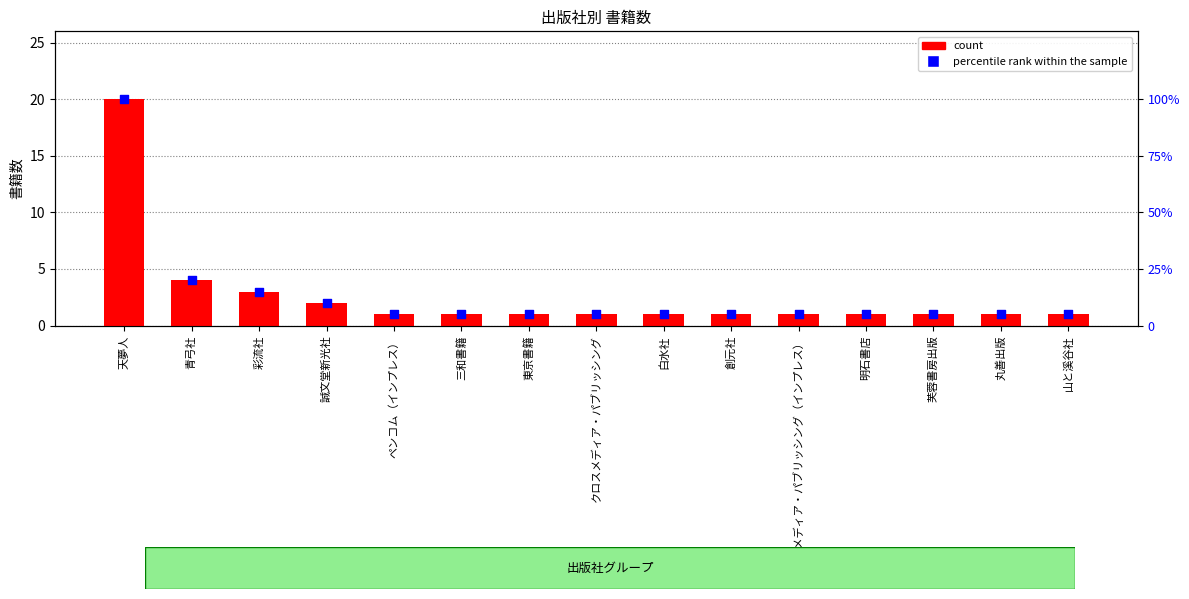

What is the total value across all series at 天夢人?

120